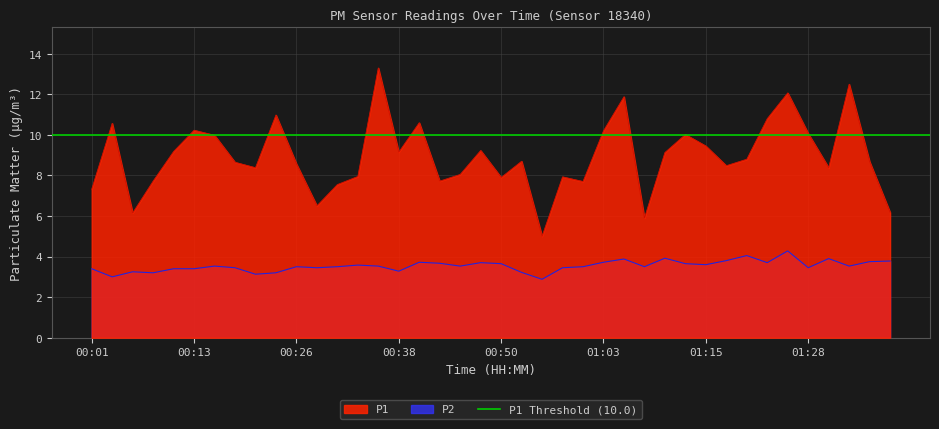

Reading right to left, extract all data points from this chart.

P1: 6.2	8.7	12.5	8.4	10.1	12.1	10.8	8.8	8.5	9.4	10.0	9.1	5.9	11.9	10.2	7.7	7.9	5.0	8.7	7.9	9.2	8.1	7.7	10.6	9.2	13.3	8.0	7.5	6.5	8.6	11.0	8.4	8.7	10.0	10.2	9.2	7.7	6.2	10.6	7.3
P2: 3.8	3.8	3.5	3.9	3.5	4.3	3.7	4.0	3.8	3.6	3.6	3.9	3.5	3.9	3.7	3.5	3.5	2.9	3.2	3.6	3.7	3.5	3.7	3.7	3.3	3.5	3.6	3.5	3.5	3.5	3.2	3.1	3.5	3.5	3.4	3.4	3.2	3.2	3.0	3.4